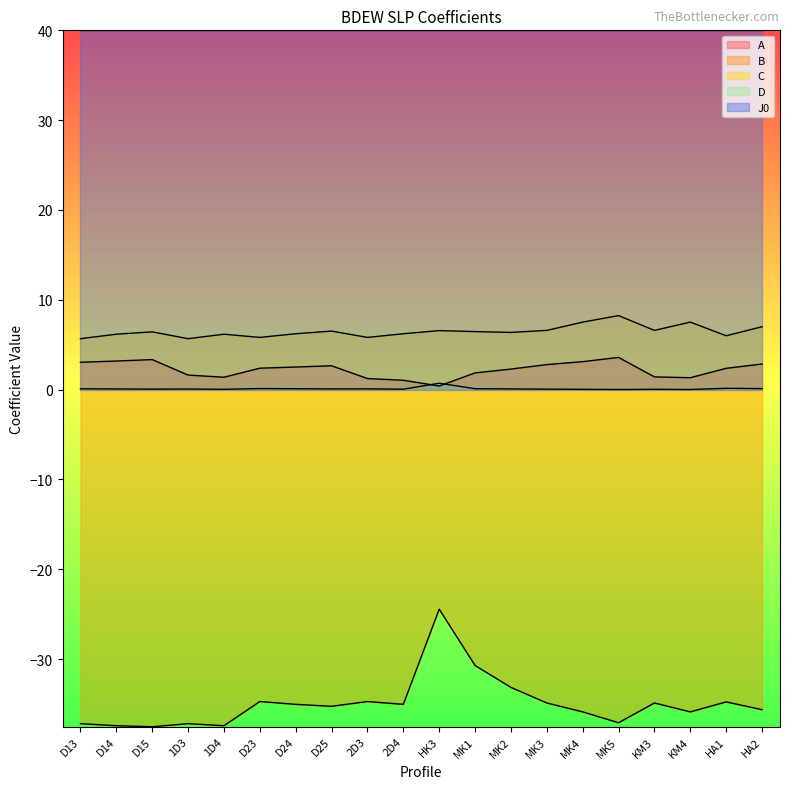

What is the value of the B point at the 12th from the left?

-30.7